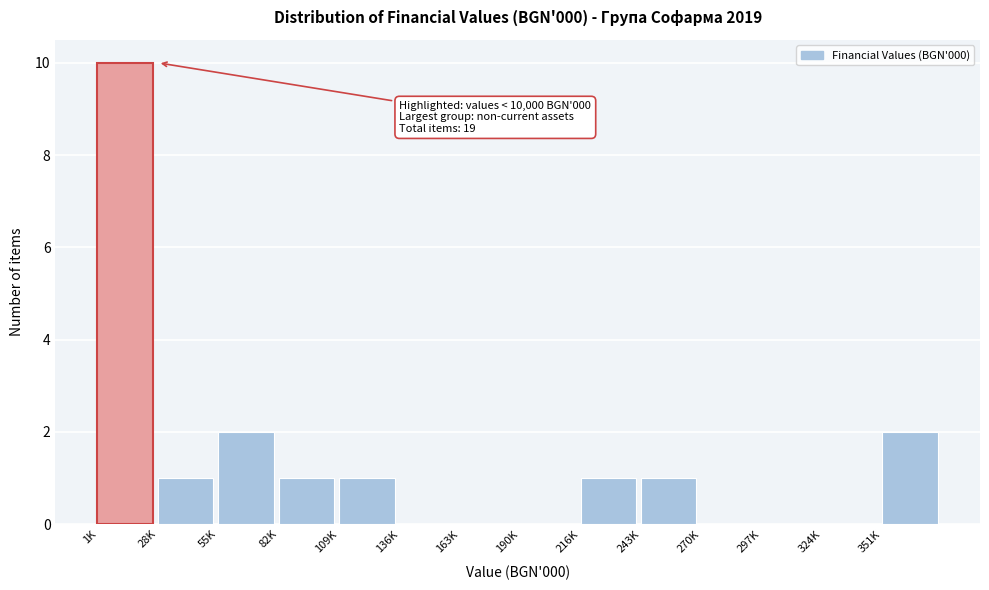

Reading right to left, list all the values displayed in this chart.

351K=2	324K=0	297K=0	270K=0	243K=1	216K=1	190K=0	163K=0	136K=0	109K=1	82K=1	55K=2	28K=1	1K=10